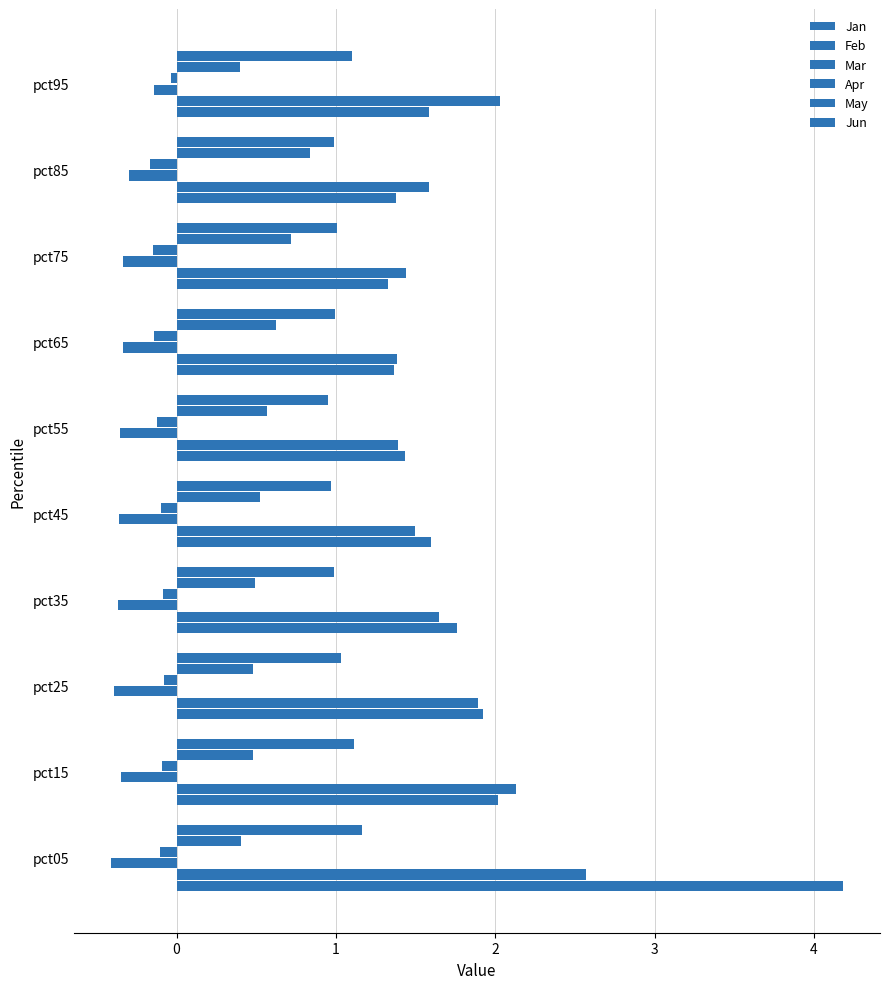

Which series has the largest total across all categories?

Jan